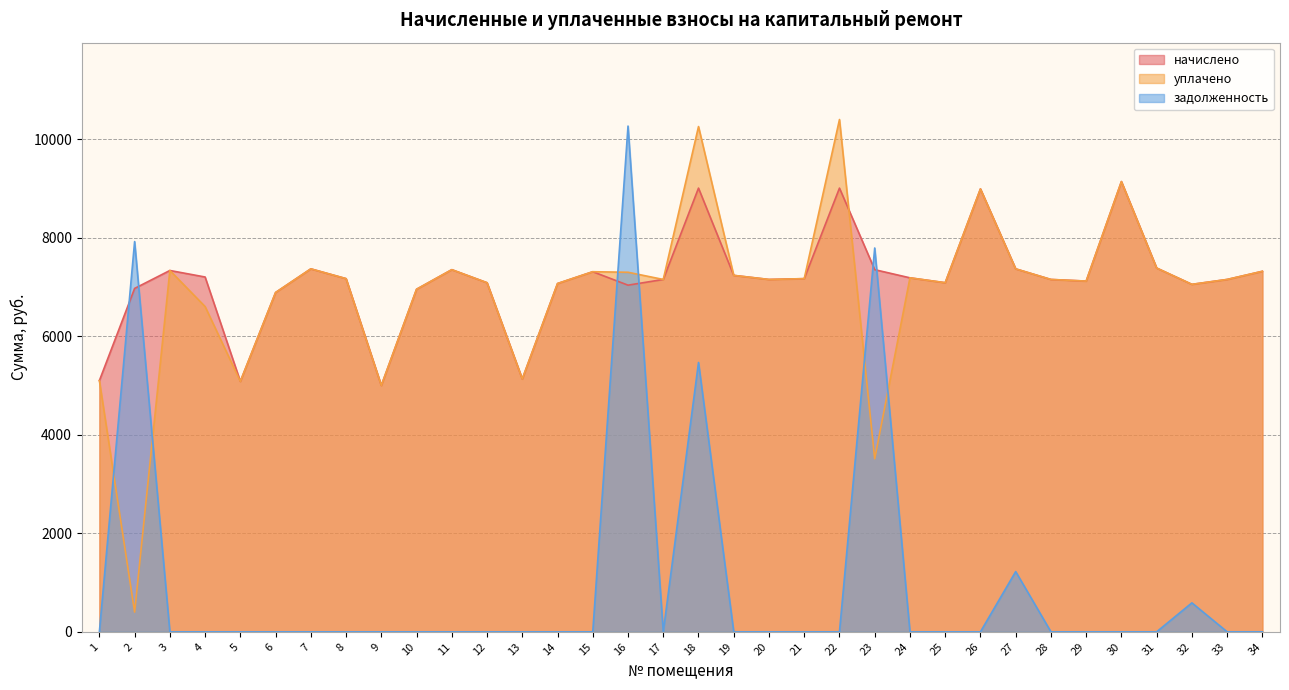

How many interior local valleys does the уплачено series have?

10